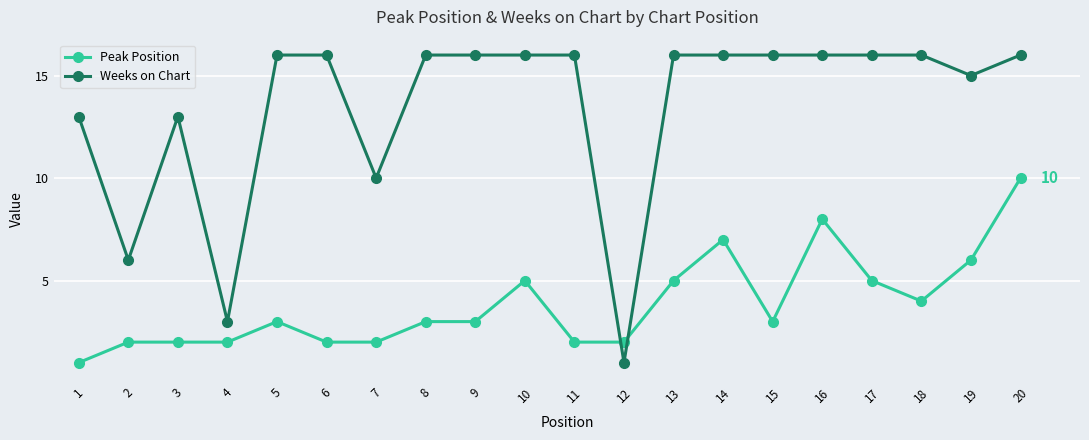

Does the chart display data point markers on the line(s)?

Yes